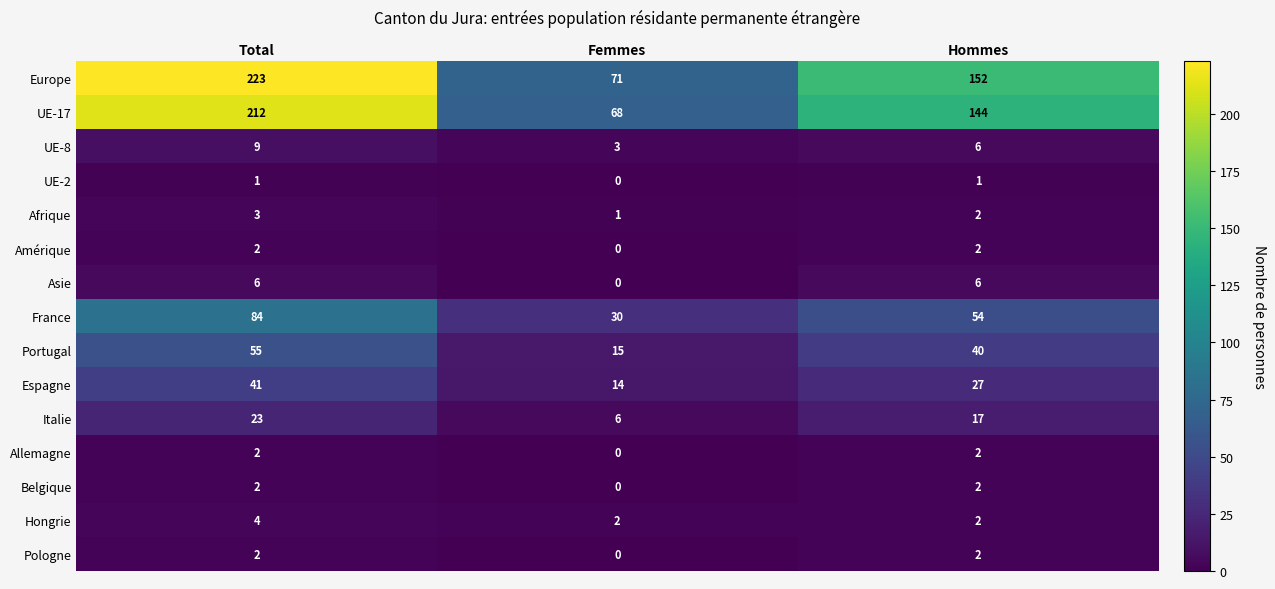

What is the total value across all series at Total?

669